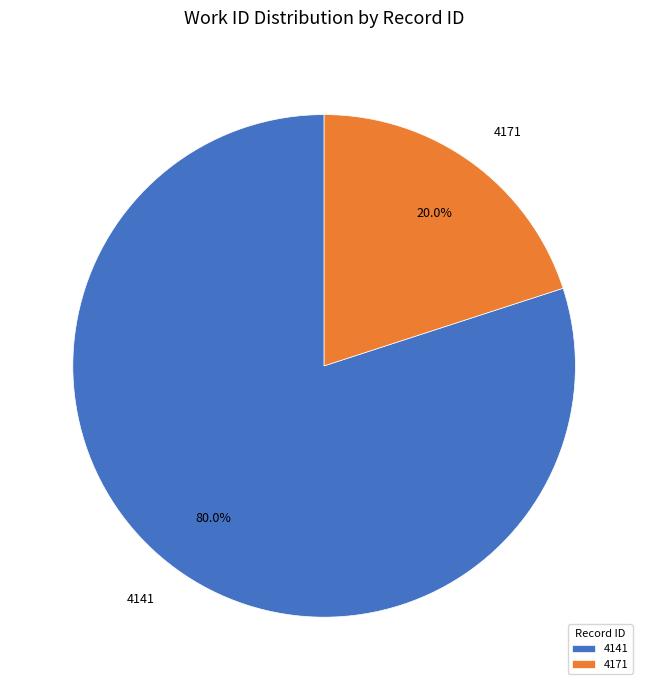

Is there a majority slice in this chart?

Yes